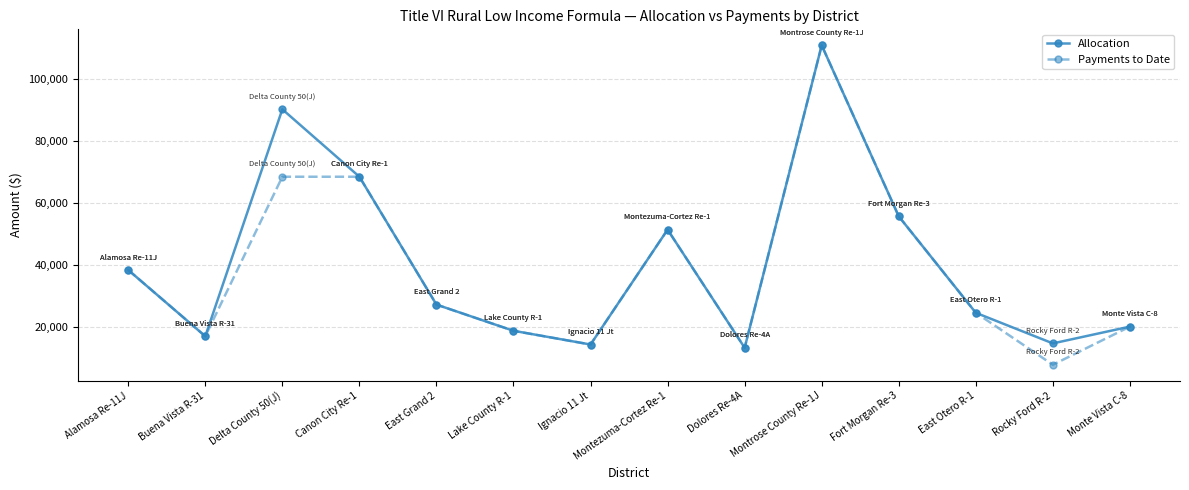

The Payments to Date series shows 16462 at Montezuma-Cortez Re-1. True or false?

False